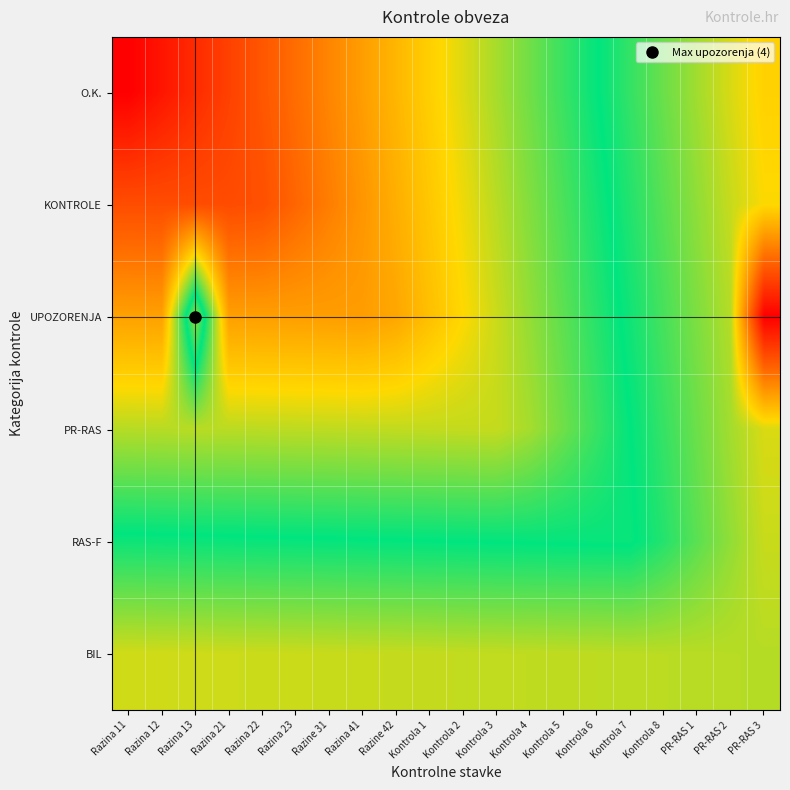

Which category has the highest value across all series?

PR-RAS 3